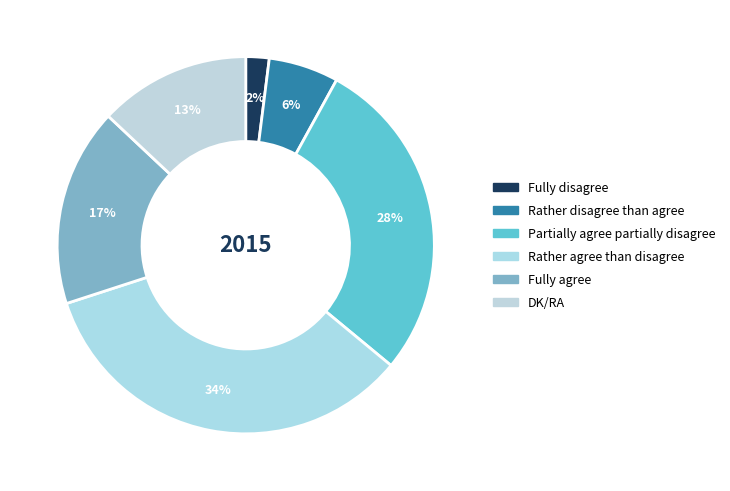

How many segments does this pie chart have?

6